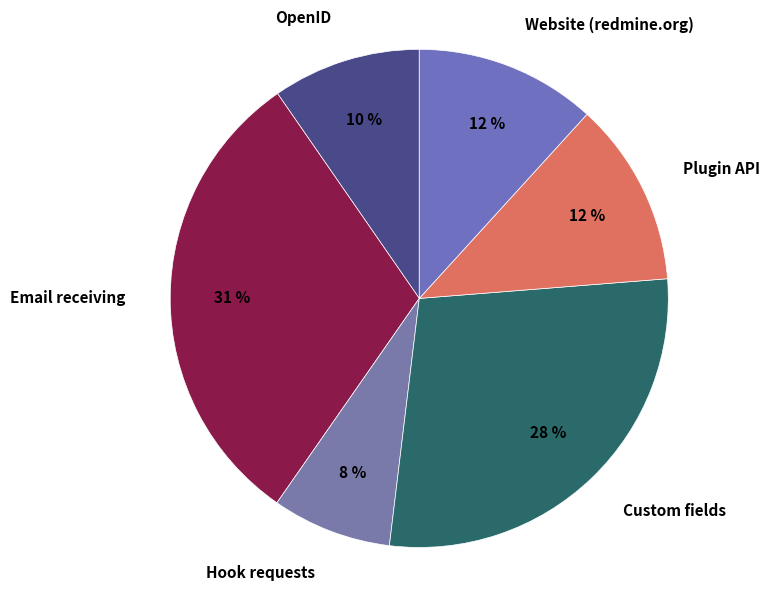

Do OpenID and Hook requests together represent more than half of the pie?

No